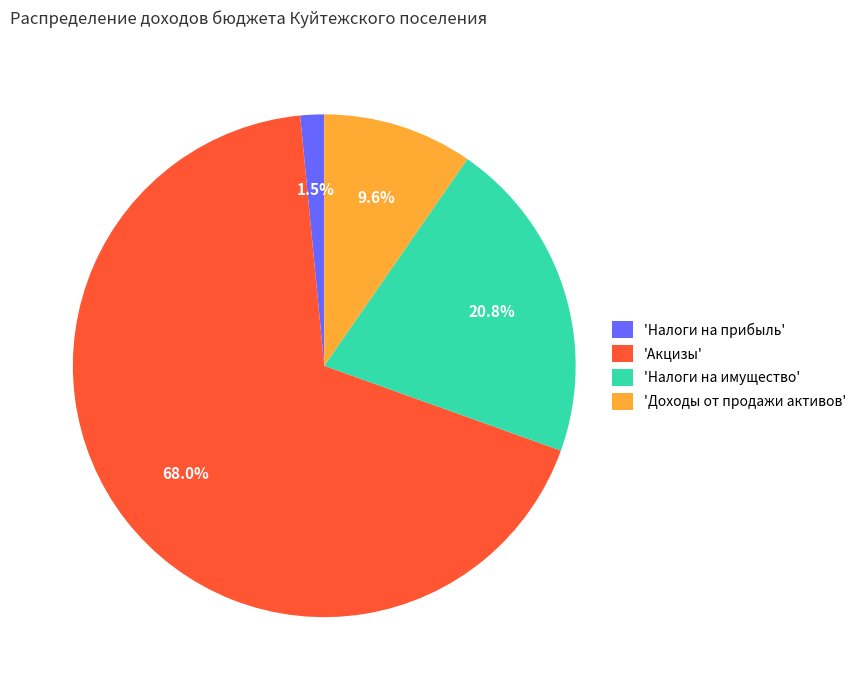

Rank the categories by value from highest to lowest.

'Акцизы', 'Налоги на имущество', 'Доходы от продажи активов', 'Налоги на прибыль'